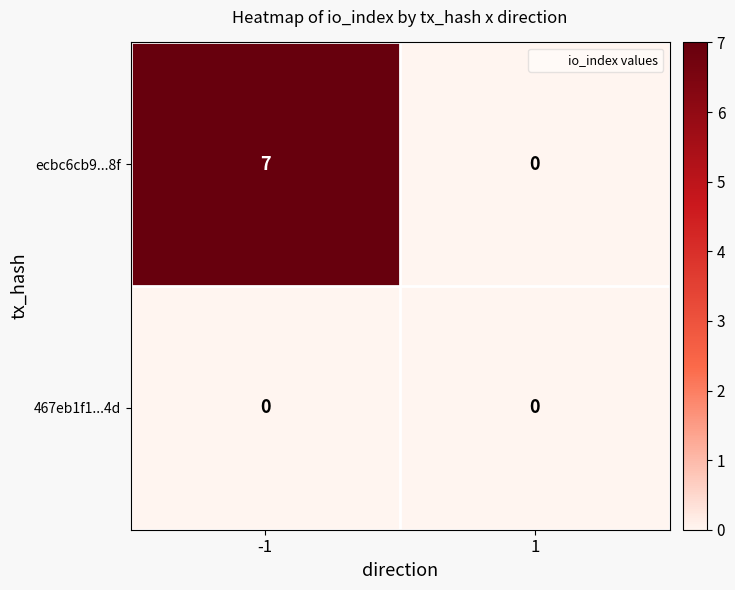

Reading left to right, list all the values displayed in this chart.

ecbc6cb9...8f: -1=7	1=0
467eb1f1...4d: -1=0	1=0